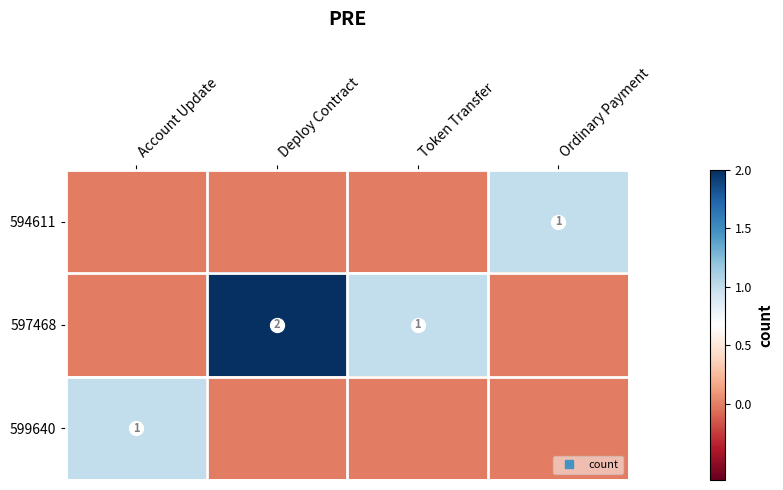

Which has a higher value, Account Update or Deploy Contract?

Account Update